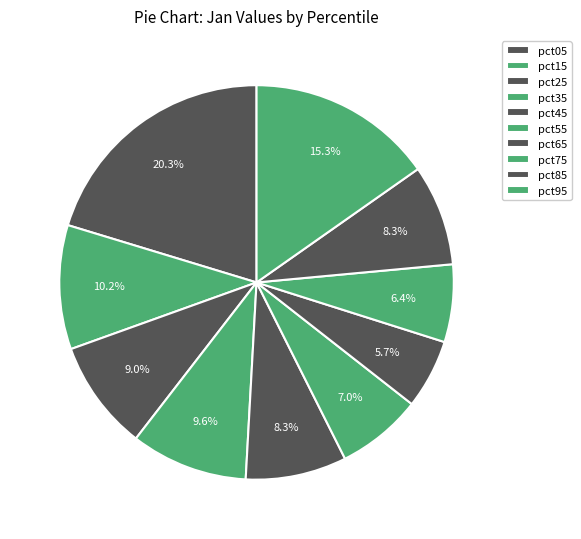

Combined, do pct35 and pct25 account for over 50%?

No